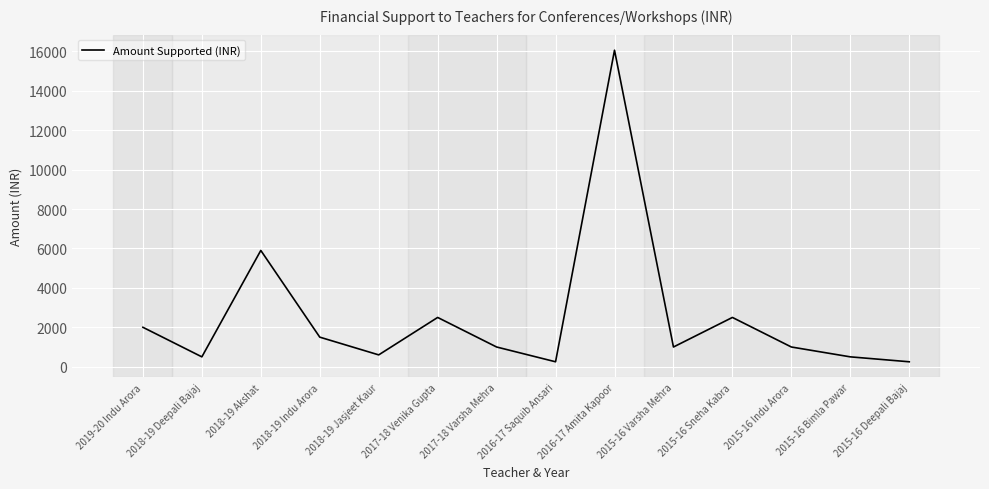

Between 2018-19 Jasjeet Kaur and 2016-17 Saquib Ansari, which is larger?

2018-19 Jasjeet Kaur